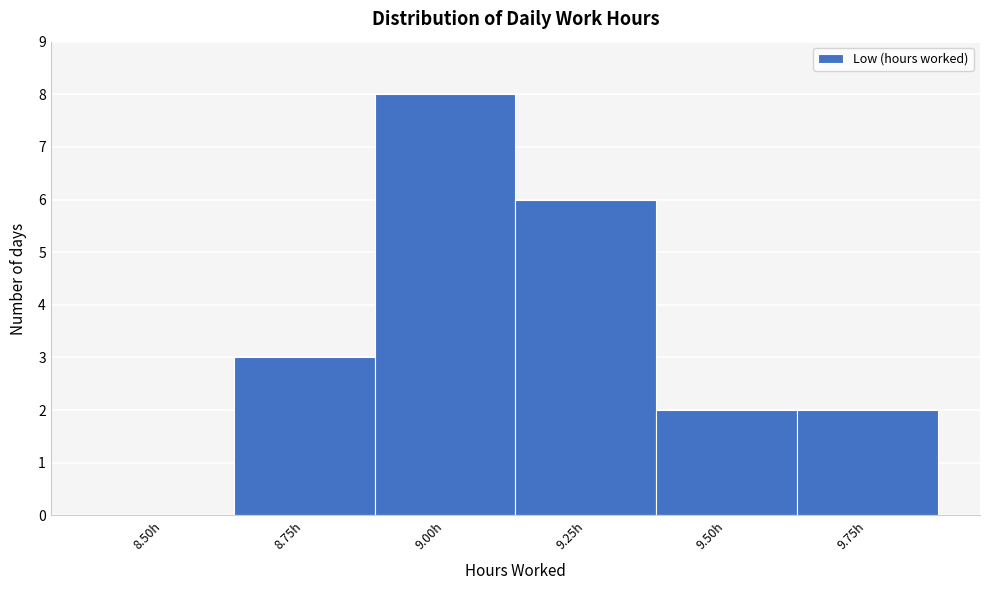

Reading right to left, transcribe all the data shown in this chart.

9.75h=2	9.50h=2	9.25h=6	9.00h=8	8.75h=3	8.50h=0